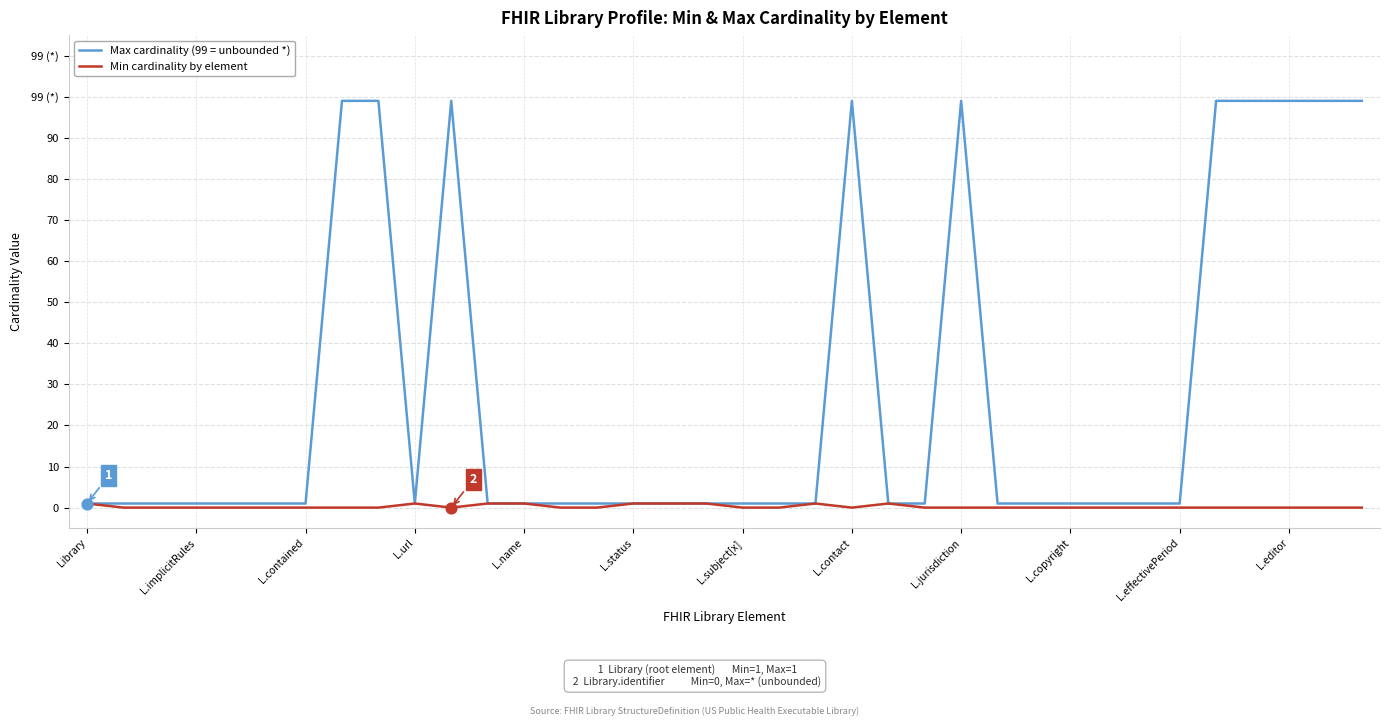

What are all the series names shown in the legend?

Max cardinality (99 = unbounded *), Min cardinality by element